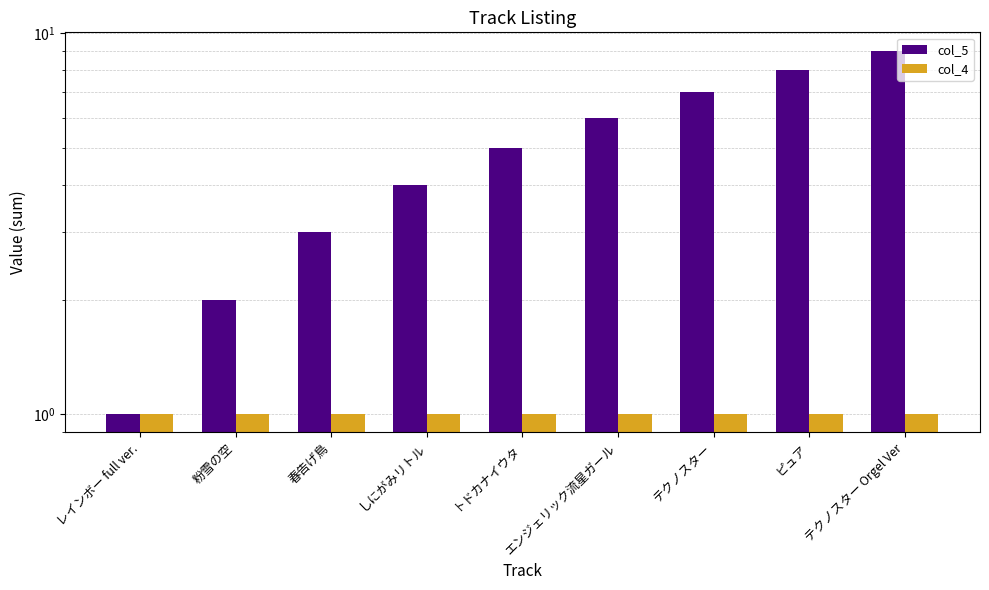

How many values in the col_5 series exceed 5?

4